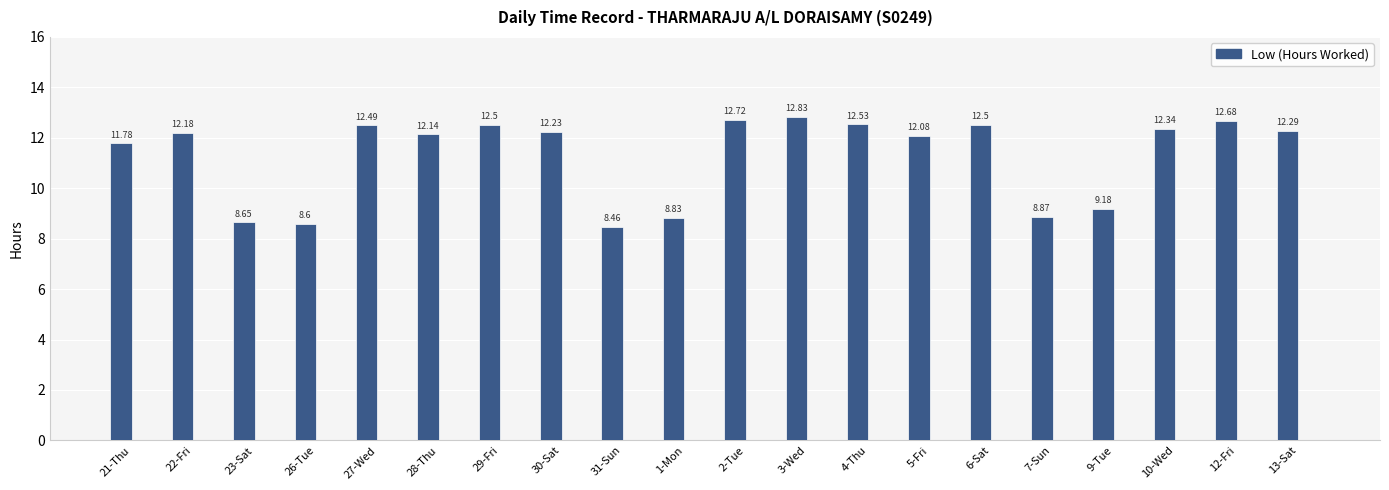

What is the label of the 7th bar from the left?

29-Fri